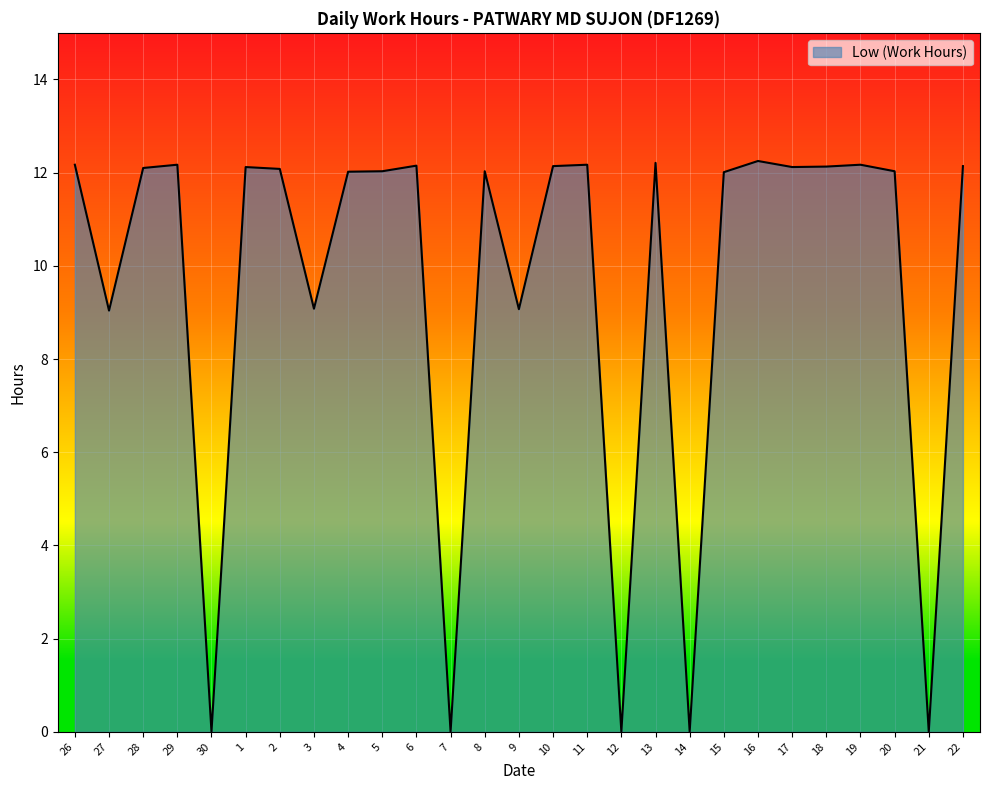

How many lines are shown in the chart?

1